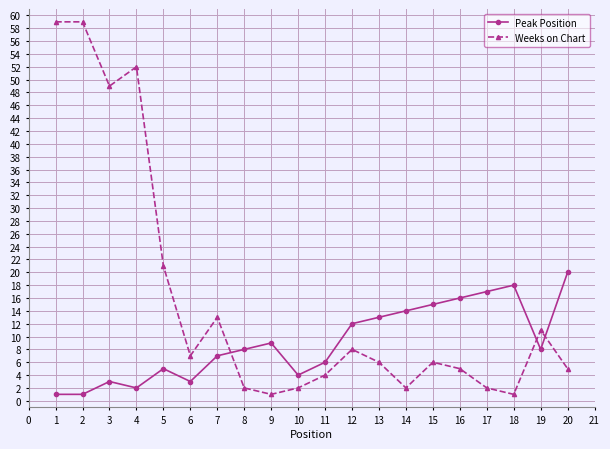

Which series has the largest total across all categories?

Weeks on Chart